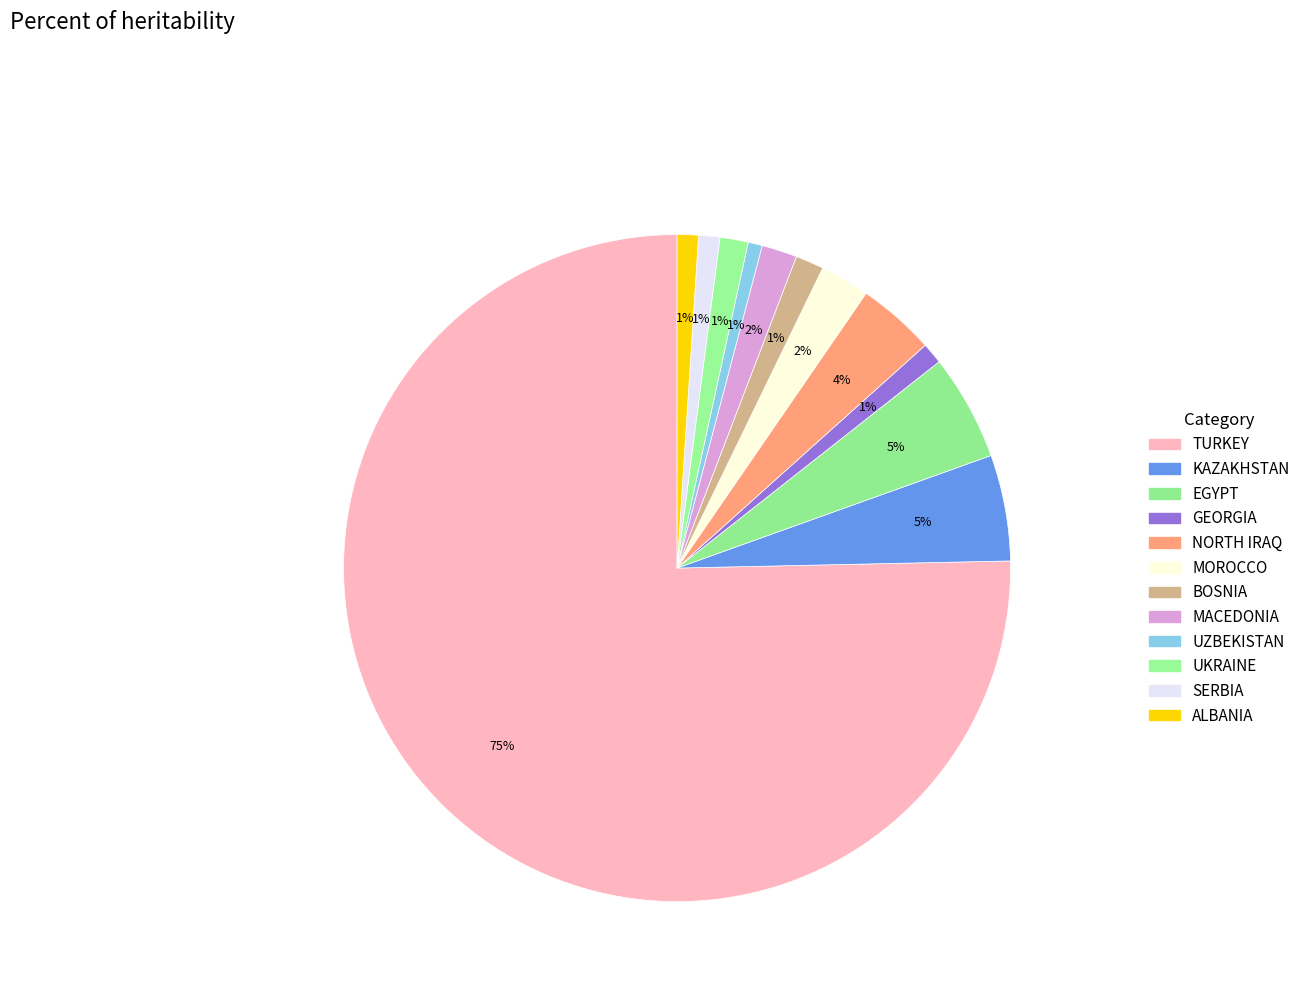

True or false: SERBIA accounts for 11% of the total.

False